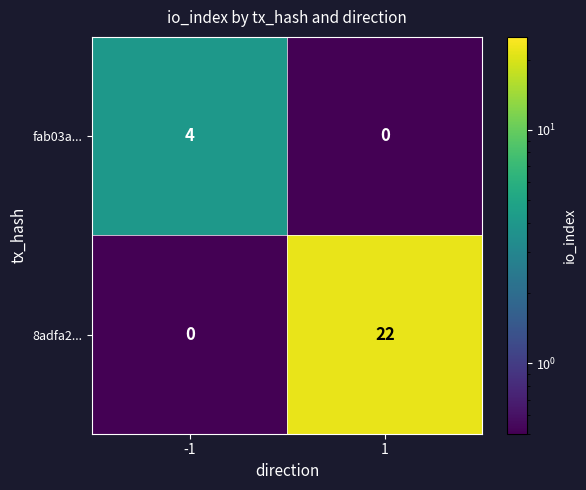

What is the greatest value displayed?

22